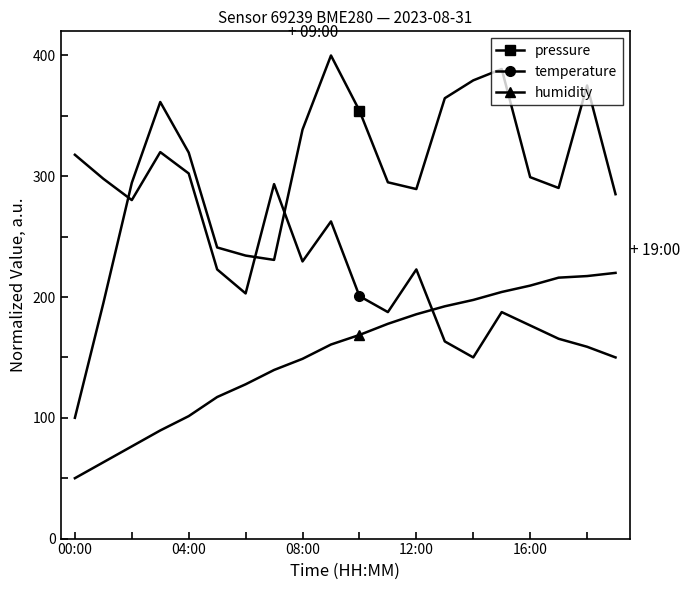

How many times do pressure and temperature cross each other?

3